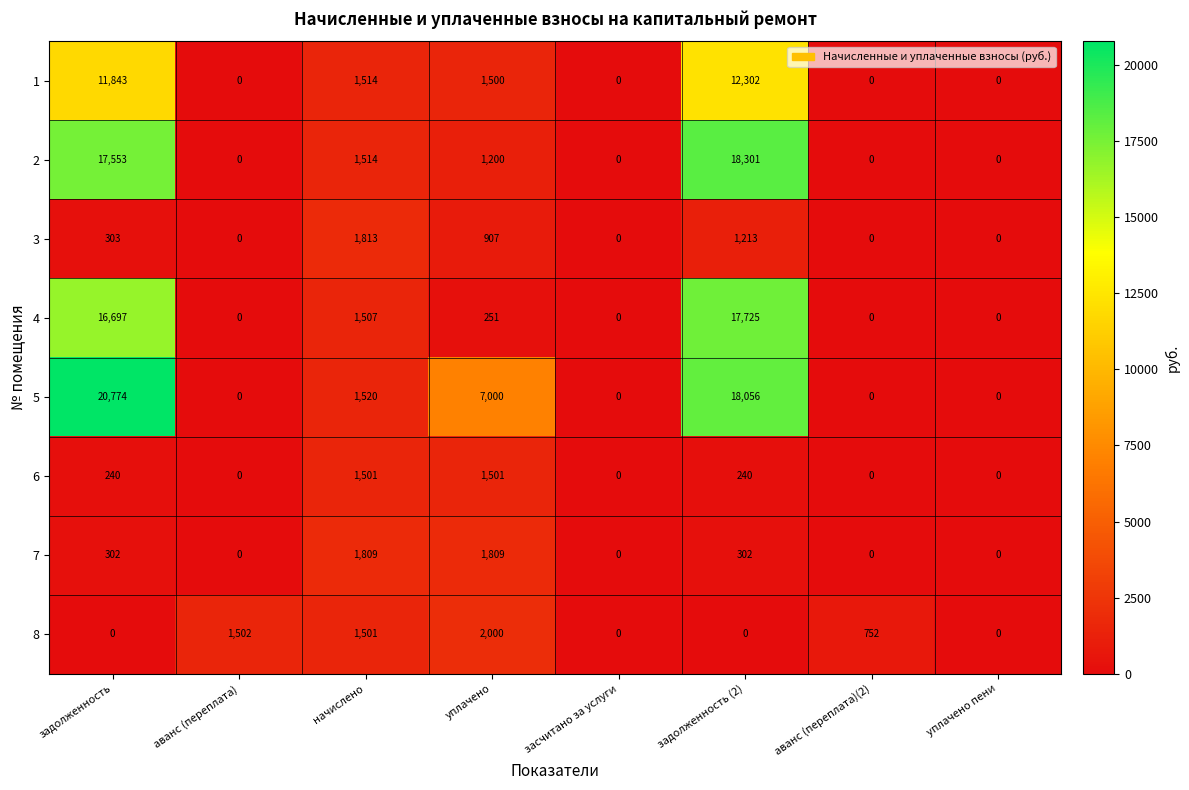

How many series are shown in this chart?

8